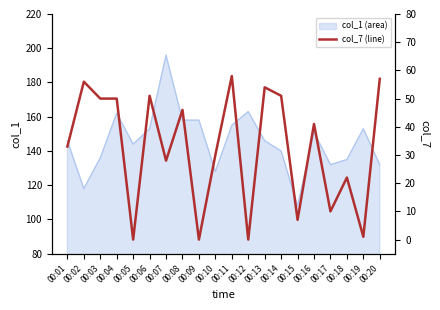

True or false: col_1 (area) has a value of 158 at 00:09.

True